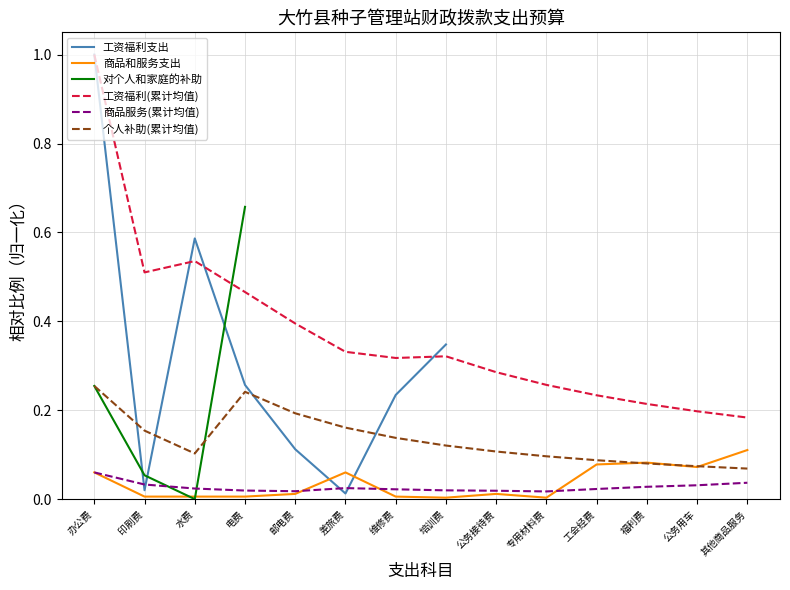

What is the difference between the 工资福利(累计均值) values at 维修费 and 福利费?

0.1